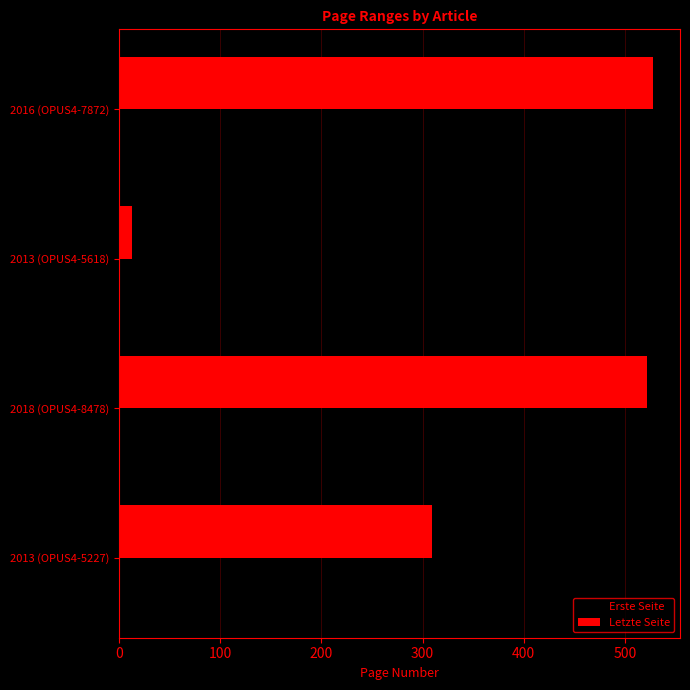

What is the difference between the maximum and minimum values in the Erste Seite series?

508